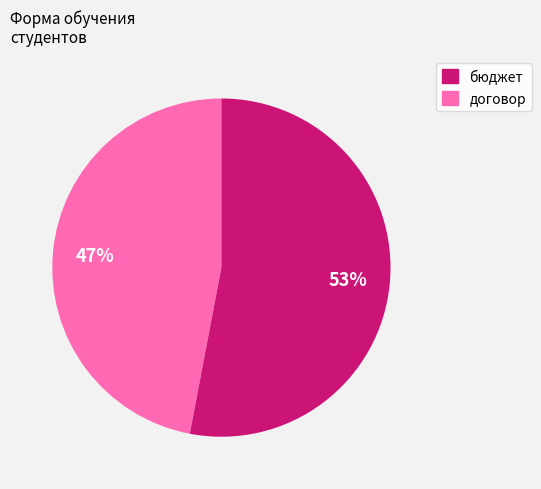

Count the number of slices in the pie.

2